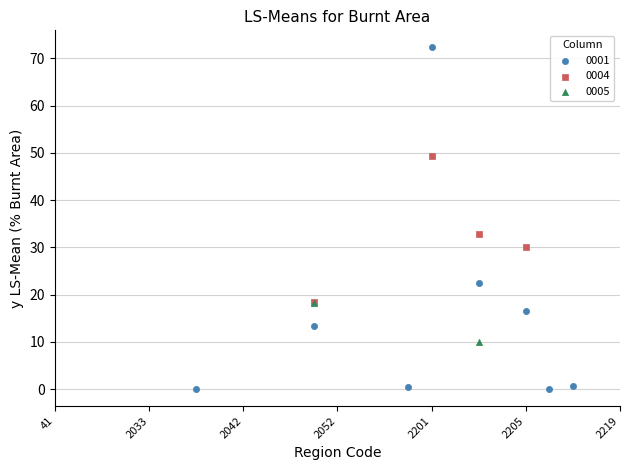

Which series has the largest Y range (max minus min)?

0001